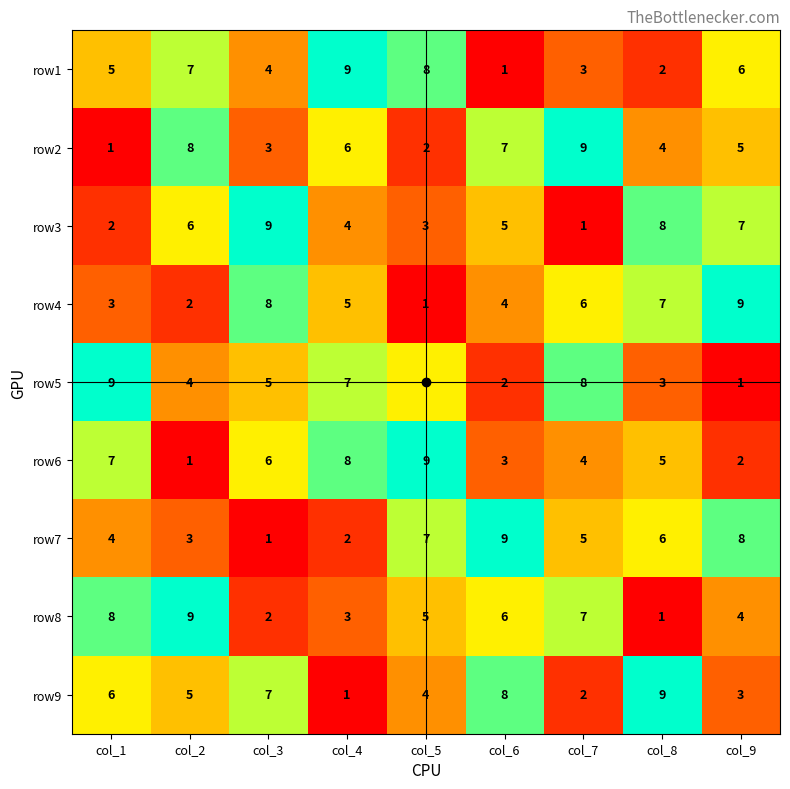

At which label does row5 first exceed 5?

col_1